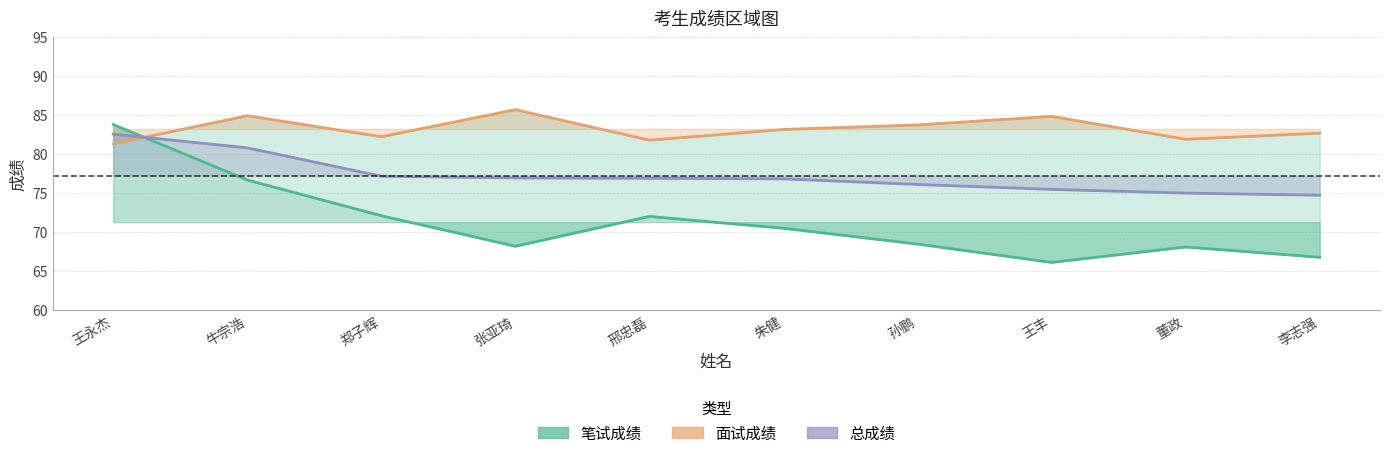

Reading left to right, extract all data points from this chart.

笔试成绩: 83.8	76.7	72.1	68.2	72.0	70.5	68.5	66.1	68.1	66.8
面试成绩: 81.3	84.9	82.2	85.7	81.8	83.2	83.8	84.9	81.9	82.7
总成绩: 82.6	80.8	77.2	77.0	76.9	76.8	76.1	75.5	75.0	74.7